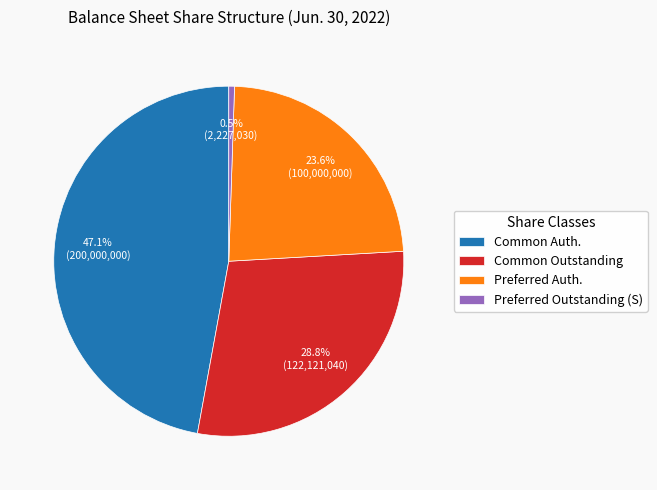

Is the sum of Preferred Outstanding (S) and Preferred Auth. greater than half?

No